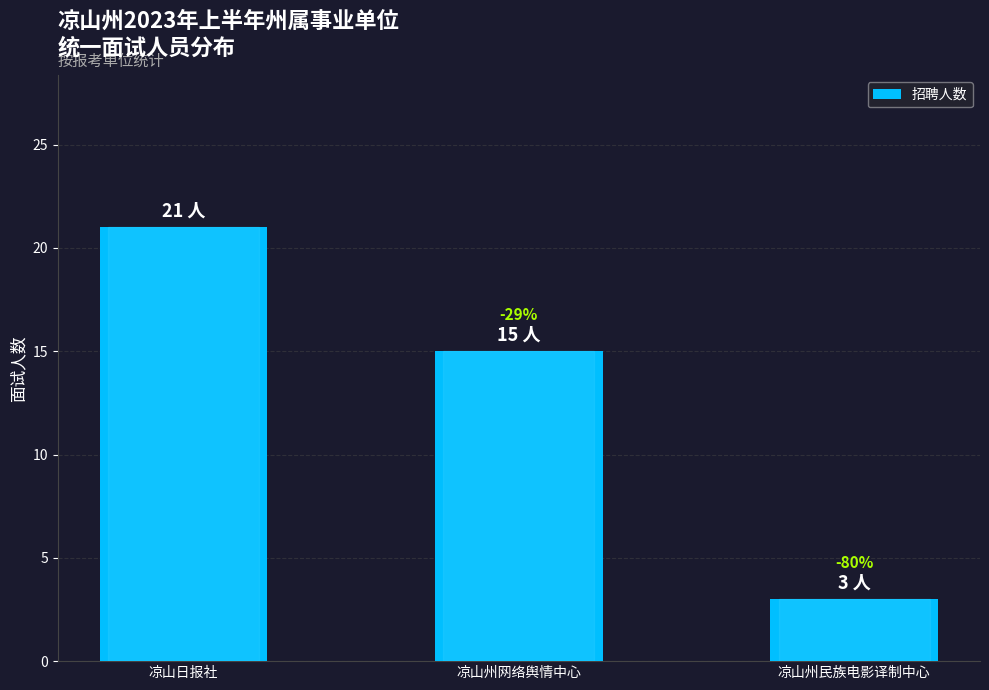

What is the label of the 1st bar from the right?

凉山州民族电影译制中心